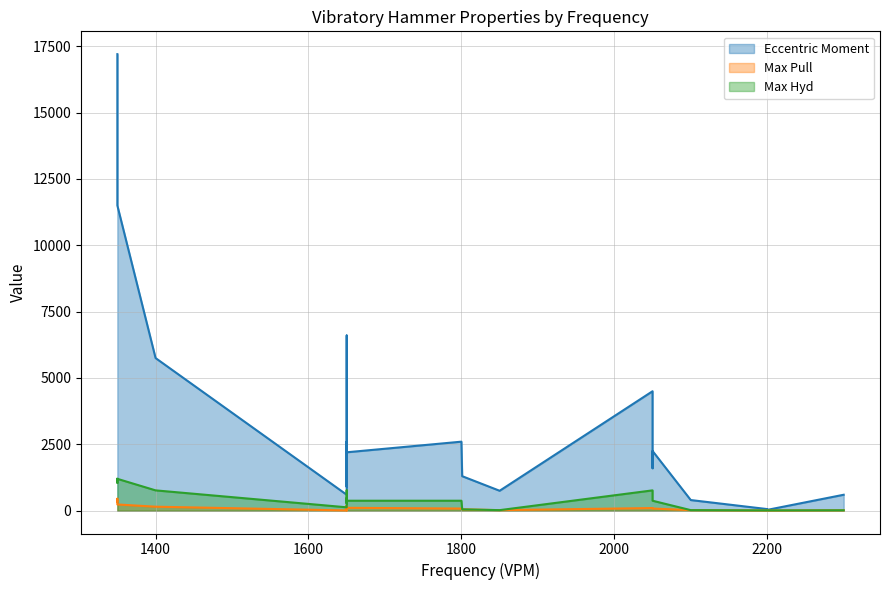

At which category is the sum across all series the highest?

1350